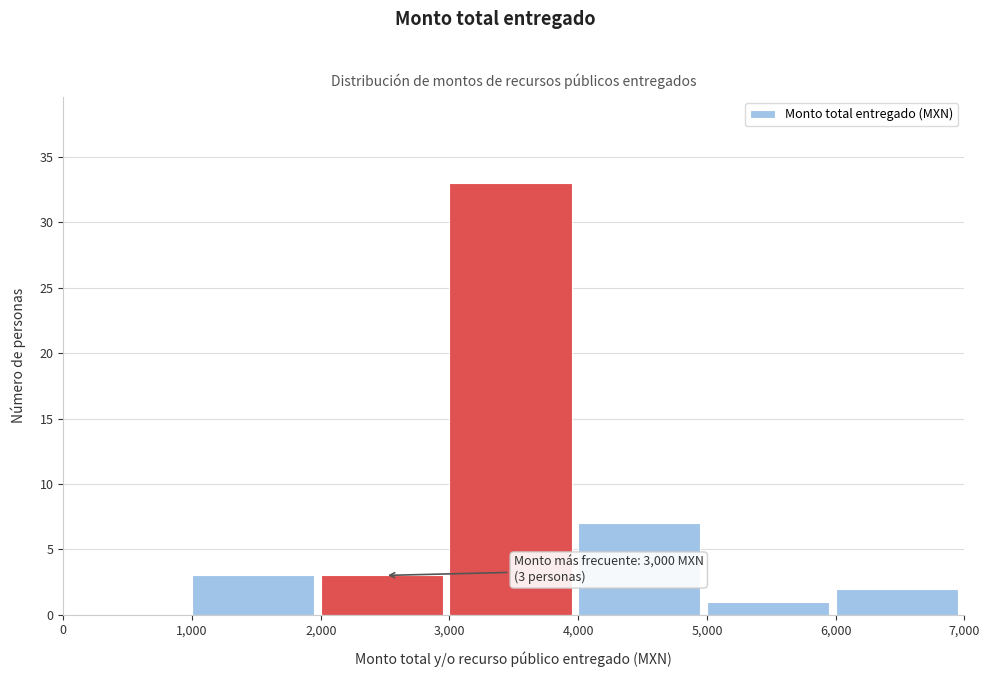

Over which range of the x-axis is the bar tallest?

3,000 to 4,000